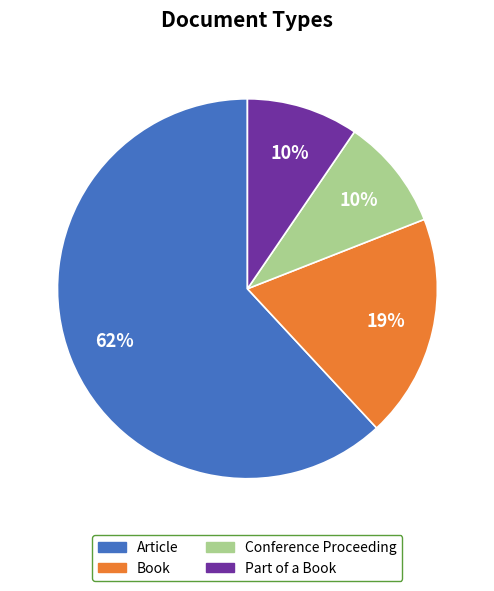

To the nearest percent, what is the average slice percentage?

25%